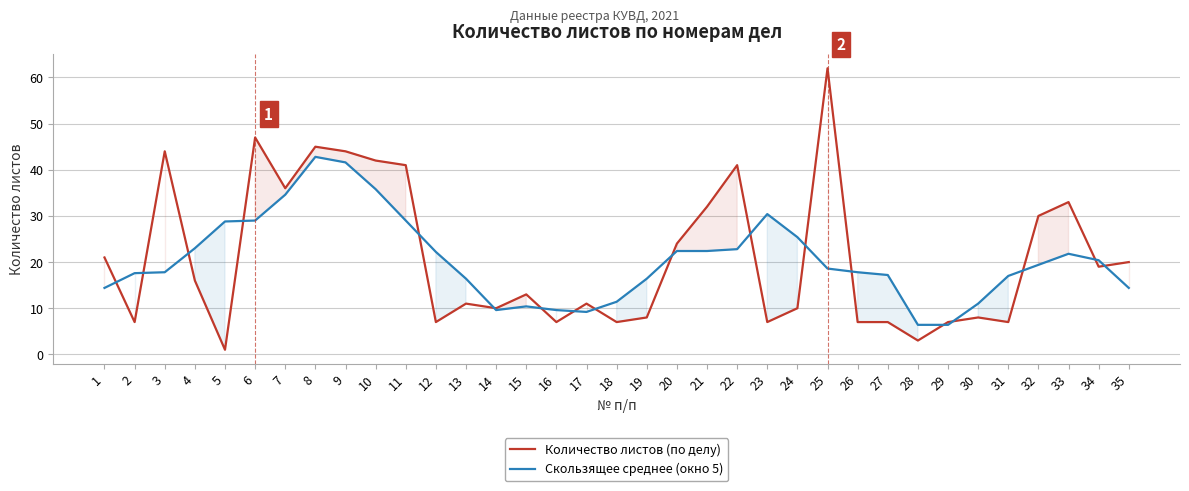

What is the total value across all series at 35?

34.4